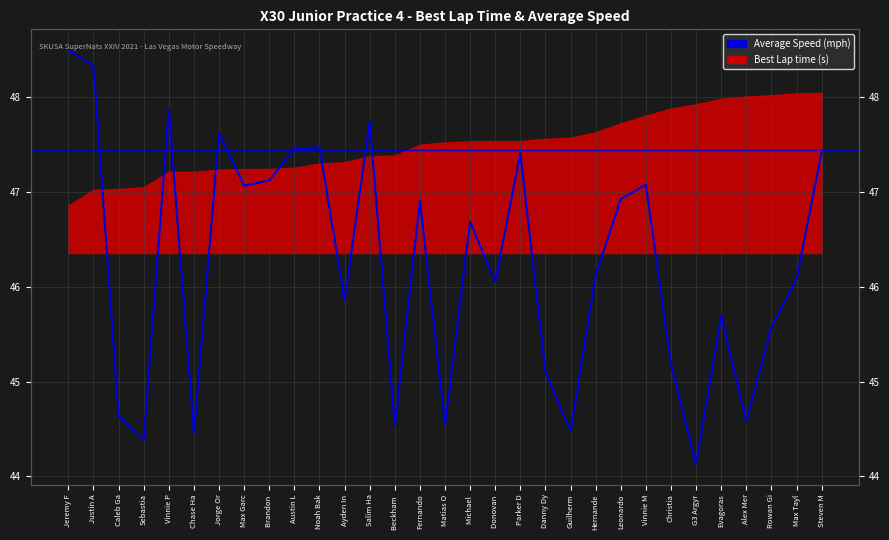

What position from the right is Sebastia?

28